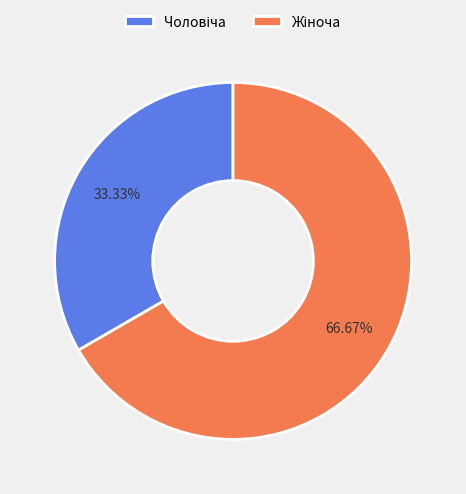

Is there a majority slice in this chart?

Yes